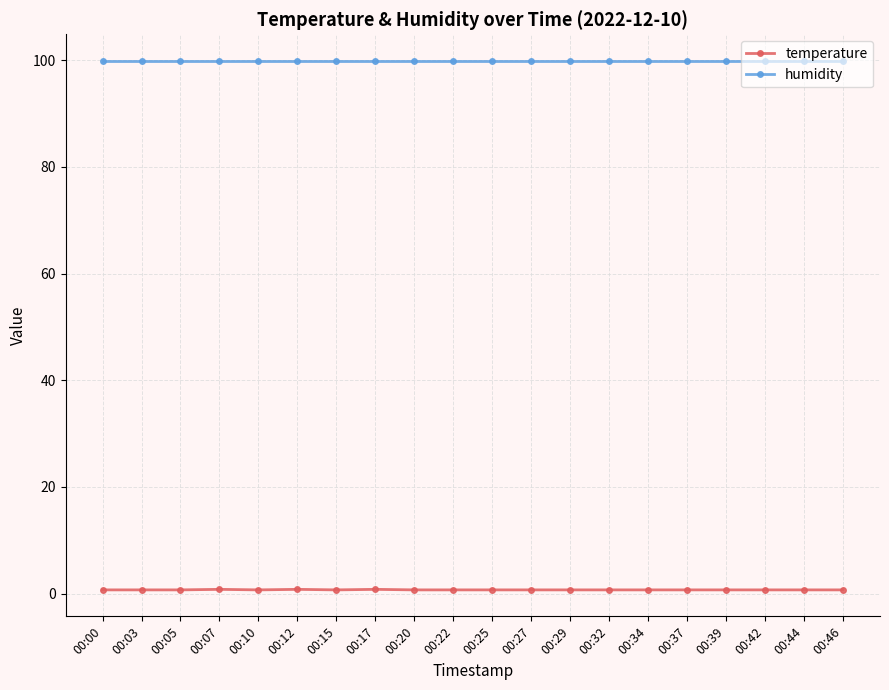

Is this an area chart (filled region under the line)?

No